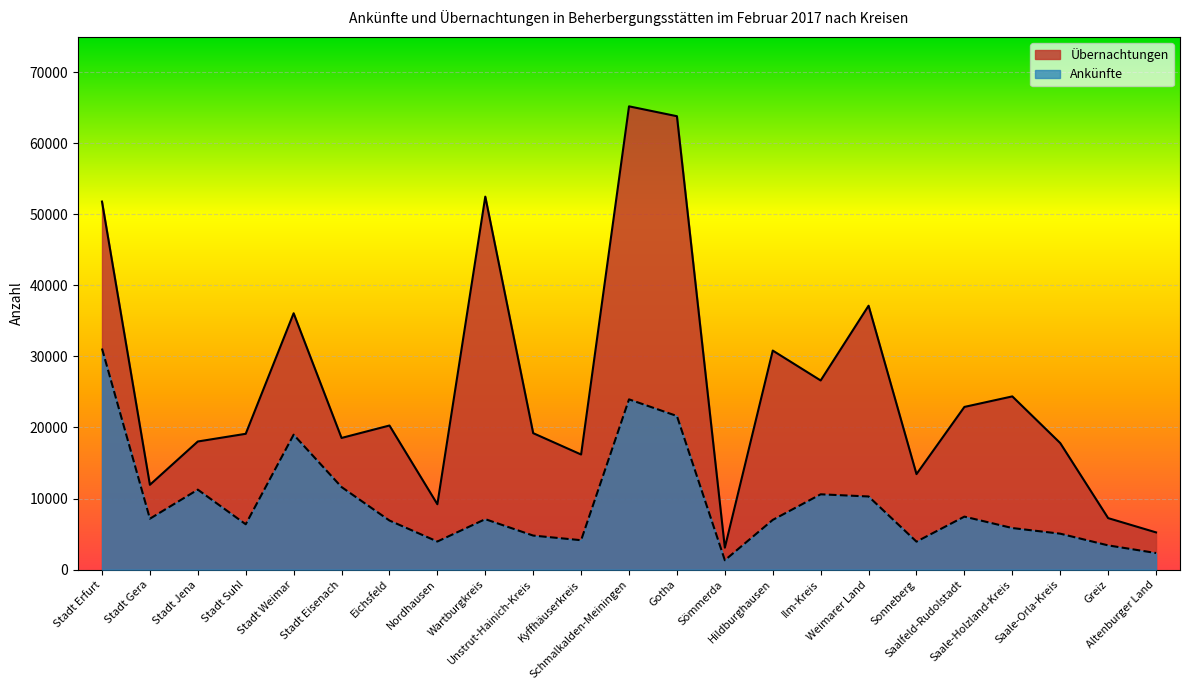

Where is Ankünfte nearest to the value 16212?

Stadt Weimar